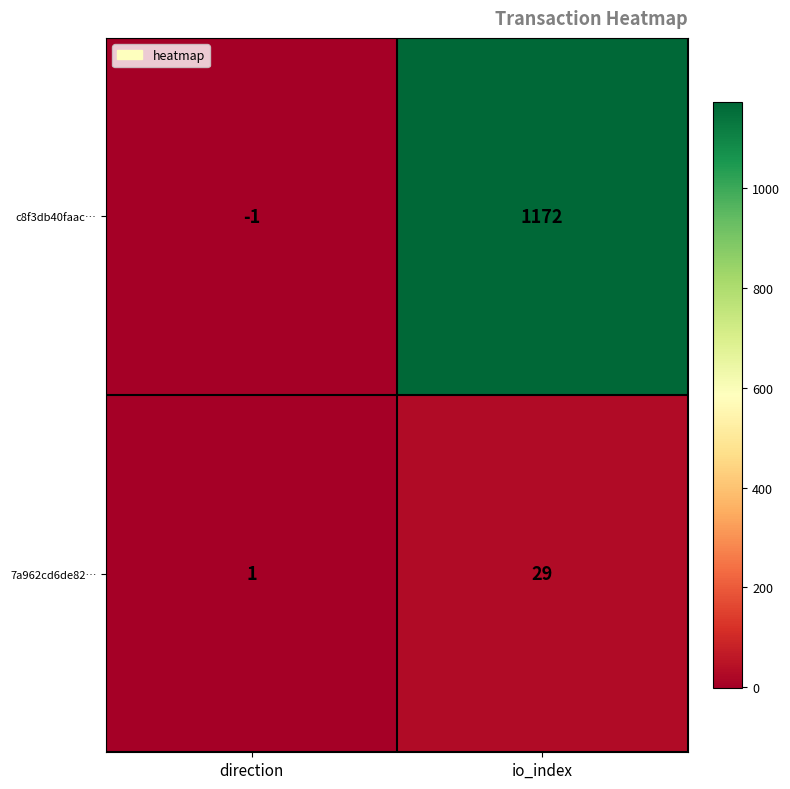

Which series changed the most between direction and io_index?

c8f3db40faac…